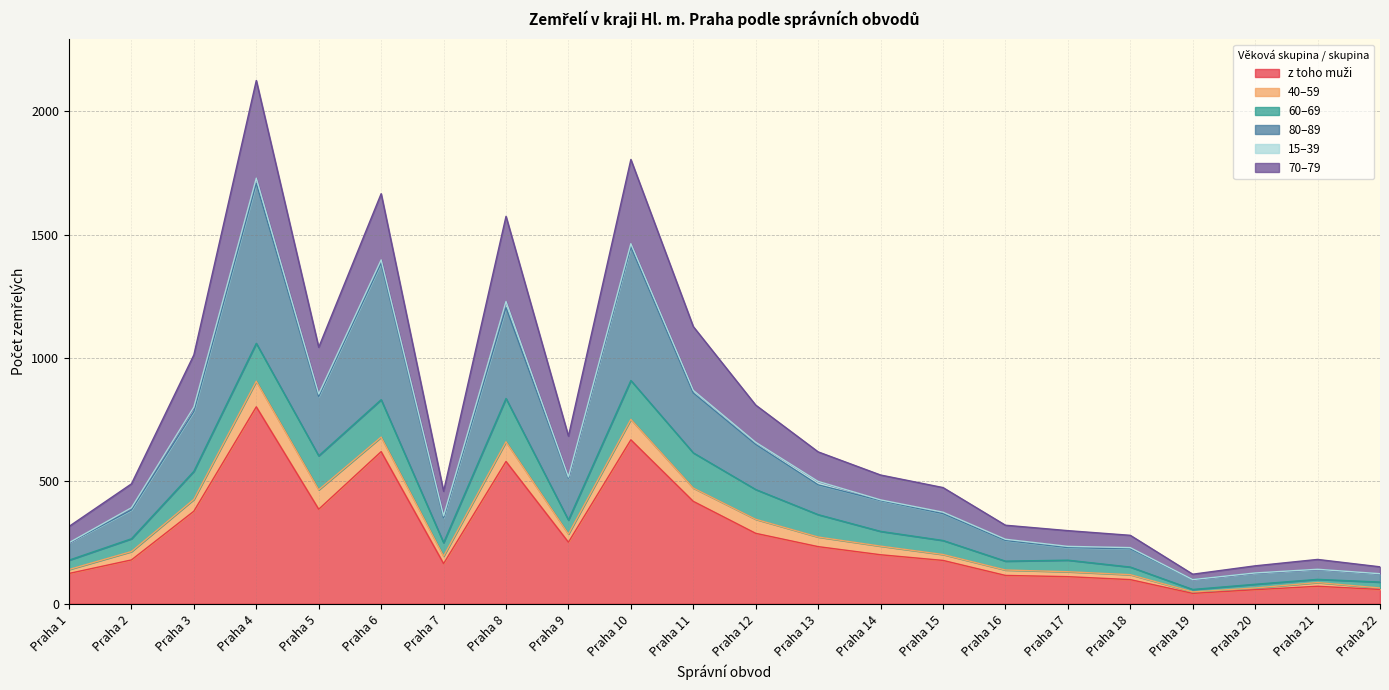

At which category is the sum across all series the highest?

Praha 4